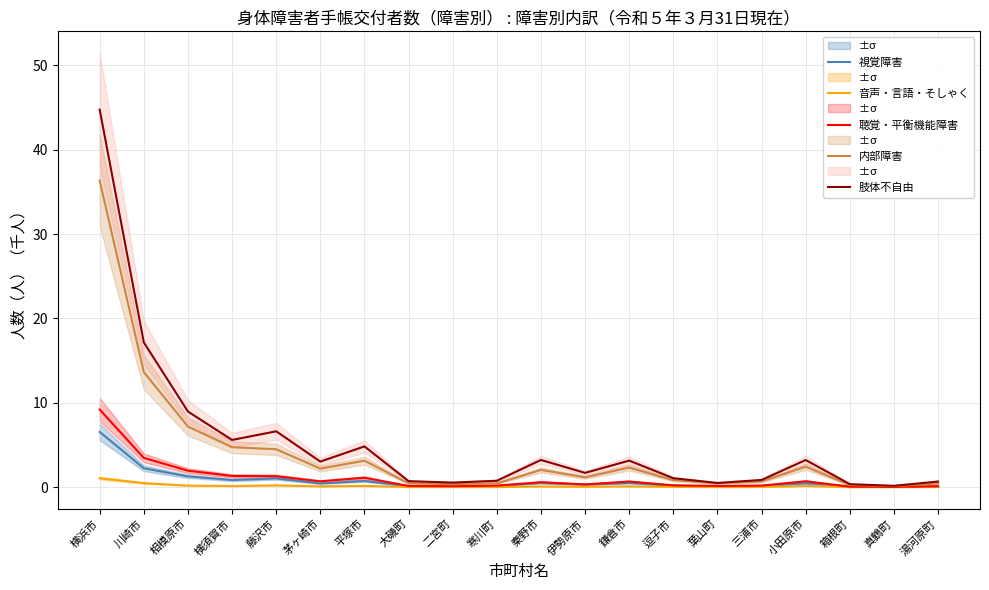

Reading left to right, transcribe all the data shown in this chart.

視覚障害: 6.5	2.2	1.3	0.8	1.0	0.4	0.7	0.1	0.1	0.1	0.5	0.3	0.5	0.2	0.1	0.1	0.5	0.1	0.0	0.1
音声・言語・そしゃく: 1.1	0.5	0.2	0.1	0.2	0.1	0.1	0.0	0.0	0.0	0.1	0.0	0.1	0.0	0.0	0.0	0.1	0.0	0.0	0.0
聴覚・平衡機能障害: 9.2	3.5	2.0	1.3	1.3	0.7	1.1	0.1	0.1	0.2	0.6	0.3	0.7	0.2	0.1	0.2	0.7	0.1	0.0	0.1
内部障害: 36.3	13.6	7.2	4.7	4.5	2.2	3.1	0.5	0.4	0.4	2.0	1.2	2.3	0.8	0.5	0.7	2.4	0.3	0.1	0.4
肢体不自由: 44.7	17.2	9.0	5.6	6.6	3.0	4.8	0.7	0.5	0.8	3.2	1.7	3.1	1.1	0.5	0.9	3.2	0.4	0.2	0.7